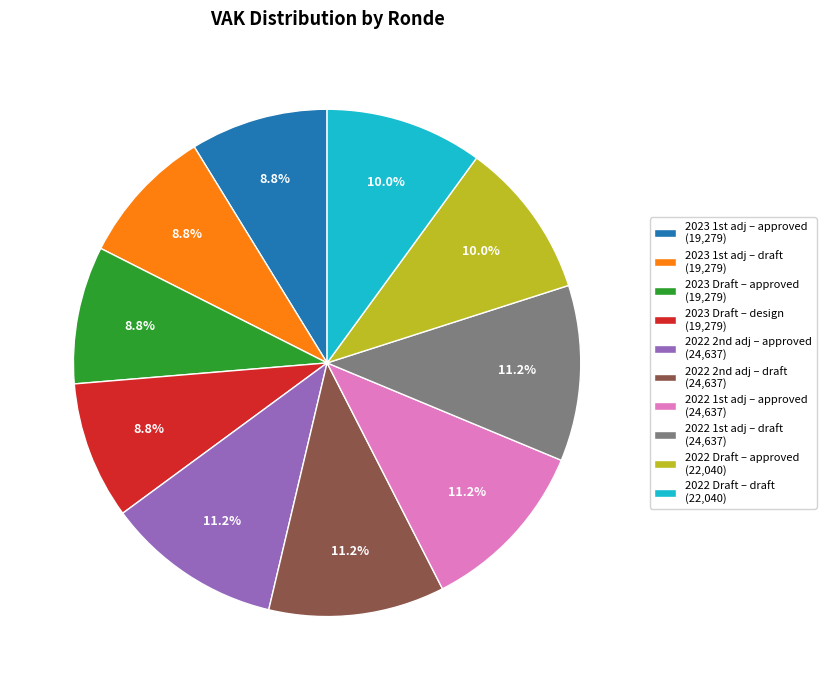

What portion of the pie excludes 2022 Draft – draft (22,040)?

90.0%